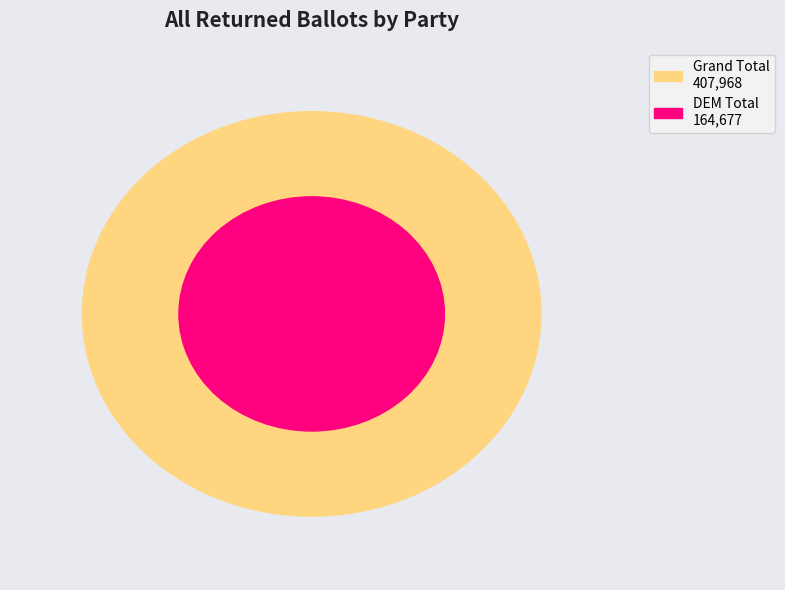

To the nearest percent, what is the difference between the largest and smallest slice percentages?

40%